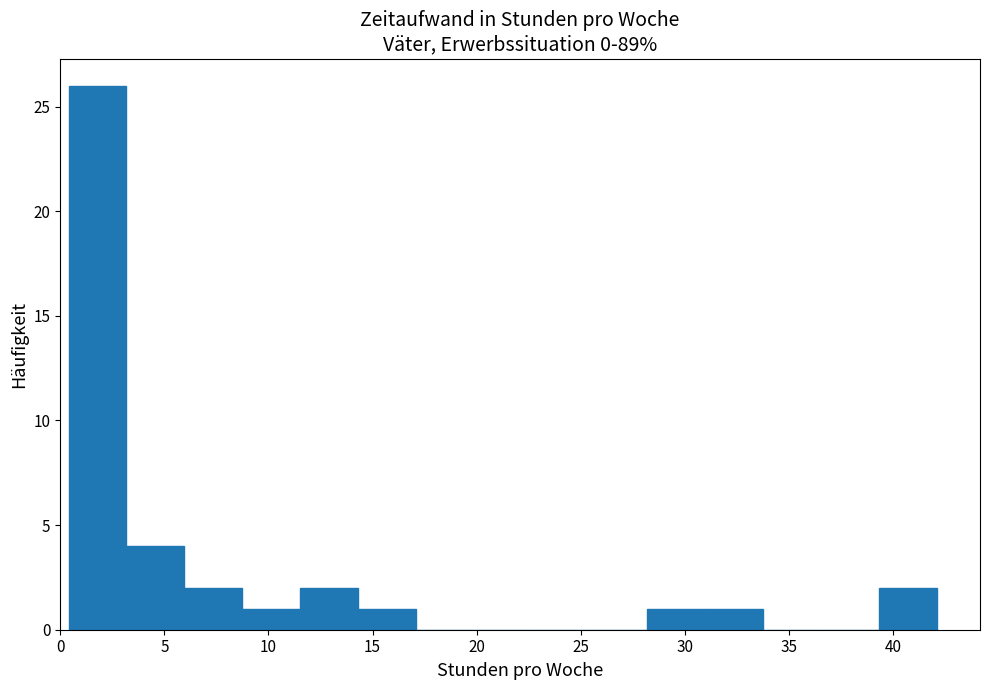

Reading left to right, transcribe this chart: for each bar, give the range it covers on the x-axis and its height. Neither the bar edges nor the heights are printed on the chart, so give them approximately, as read against the axes.

0.5 to 3.0: 26
3.0 to 6.0: 4
6.0 to 8.5: 2
8.5 to 11.5: 1
11.5 to 14.5: 2
14.5 to 17.0: 1
17.0 to 20.0: 0
20.0 to 22.5: 0
22.5 to 25.5: 0
25.5 to 28.0: 0
28.0 to 31.0: 1
31.0 to 34.0: 1
34.0 to 36.5: 0
36.5 to 39.5: 0
39.5 to 42.0: 2